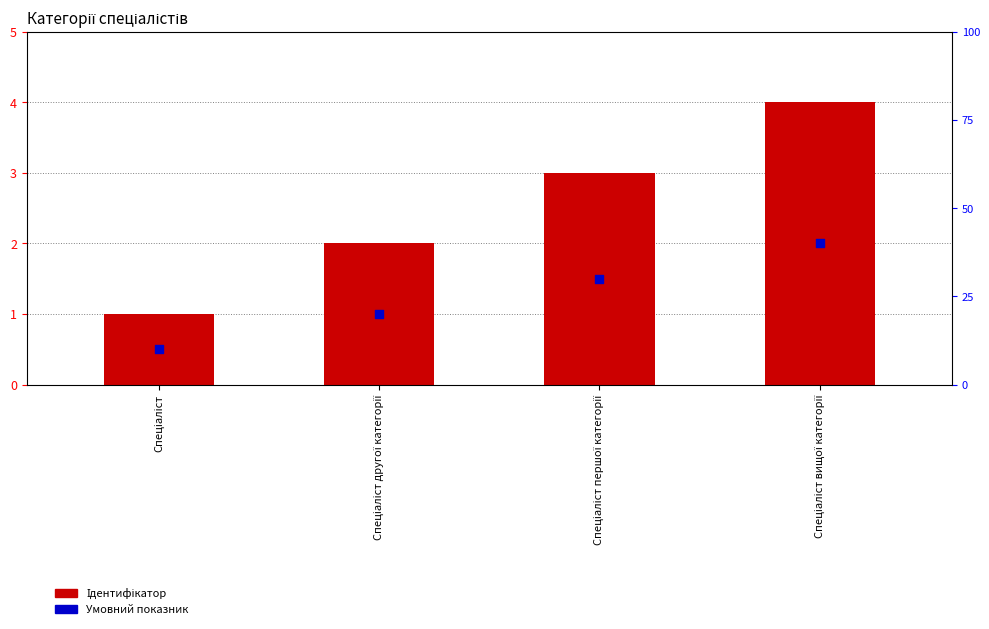

Which series has the largest total across all categories?

Ідентифікатор